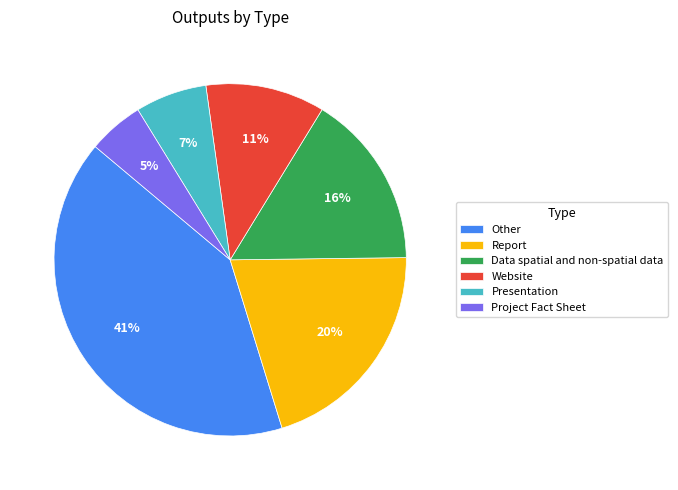

Which slice is the largest?

Other